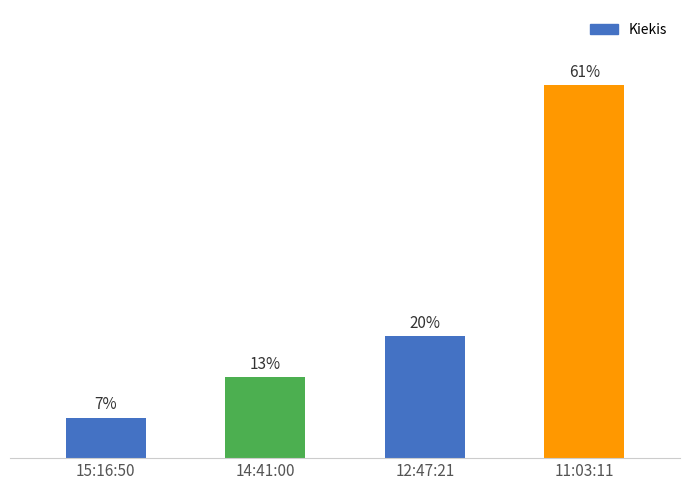

What position from the right is 14:41:00?

3